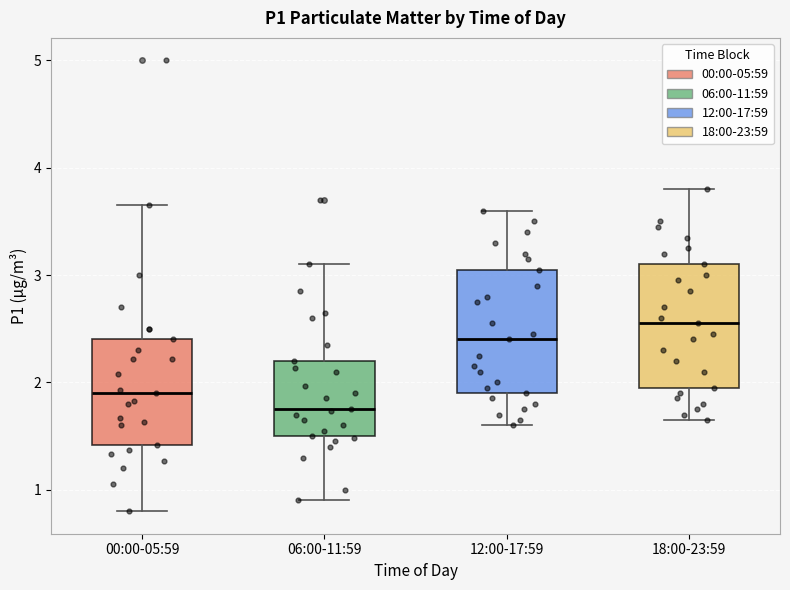

Reading left to right, transcribe this box plot: for each box, give where its median line is, the range the box spans, and where its two whiskers end, as read against the y-axis. The values are not printed on the chart, so give them approximately, as read against the axis.

00:00-05:59: median 1.9, box 1.4 to 2.4, whiskers 0.8 to 3.7
06:00-11:59: median 1.8, box 1.5 to 2.2, whiskers 0.9 to 3.1
12:00-17:59: median 2.4, box 1.9 to 3.1, whiskers 1.6 to 3.6
18:00-23:59: median 2.6, box 2.0 to 3.1, whiskers 1.7 to 3.8